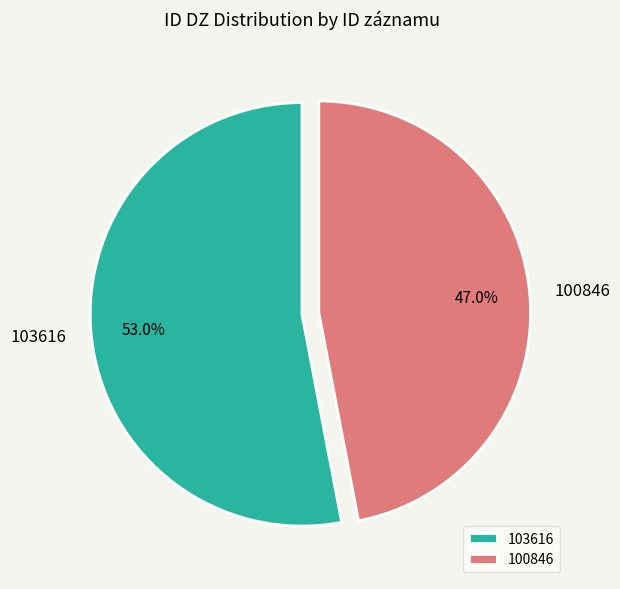

Rank the categories by value from lowest to highest.

100846, 103616